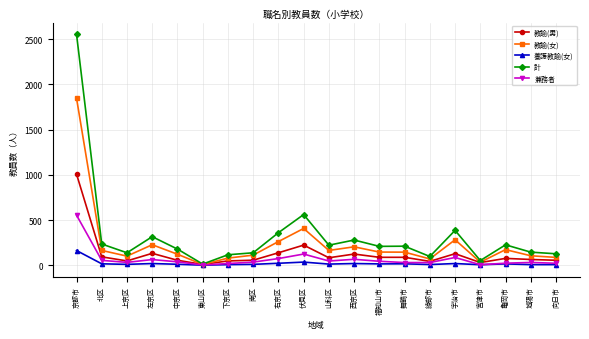

What is the smallest value displayed?

1